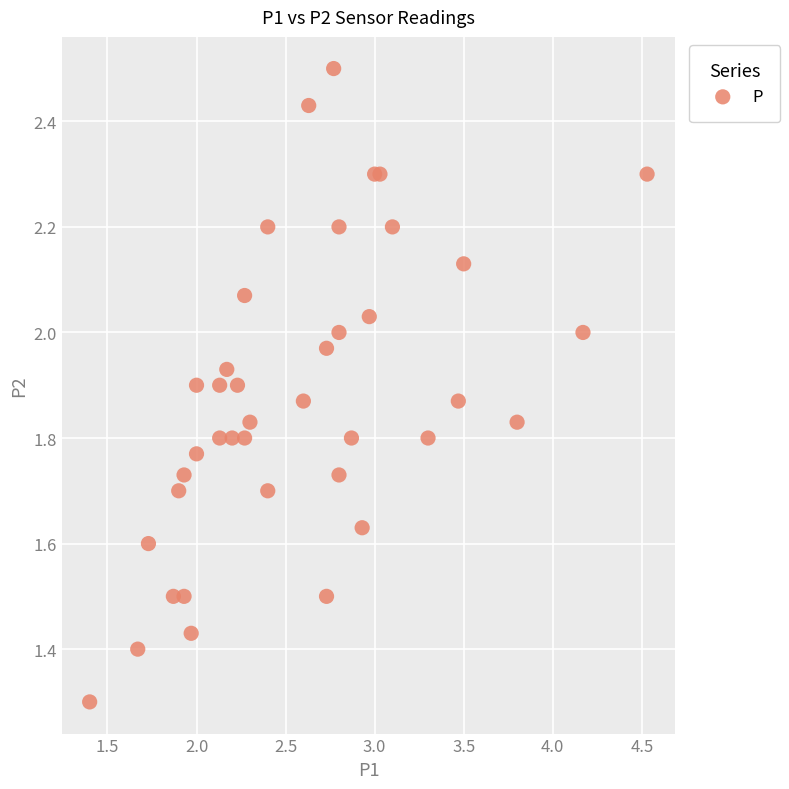

What Y value in the scatter plot is closest to 1?

1.3